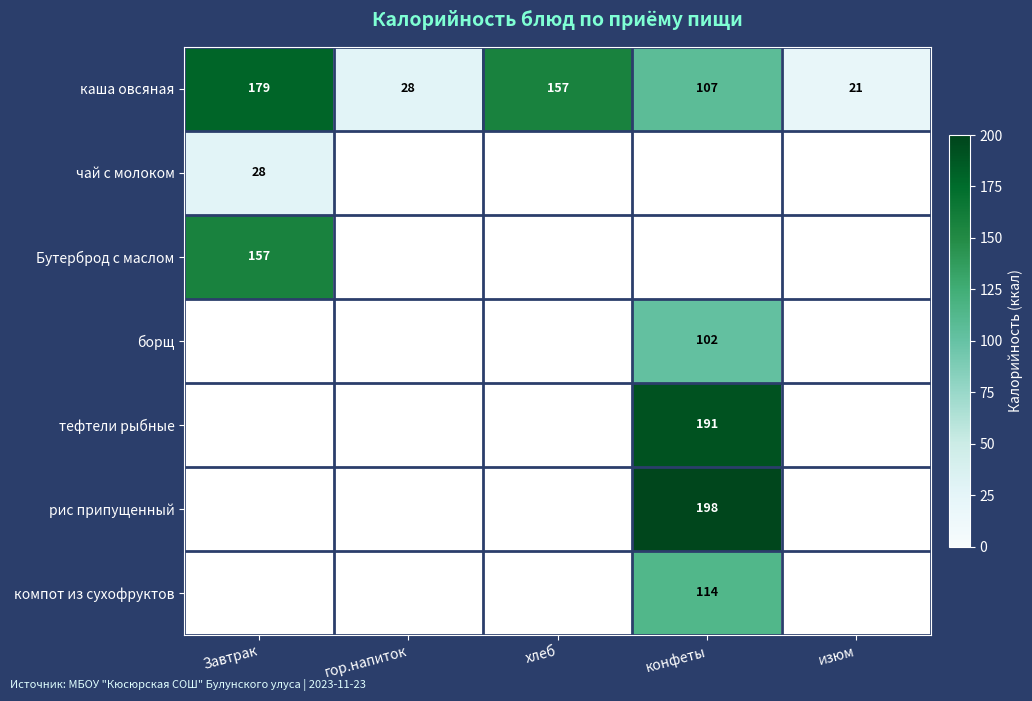

What is the maximum value shown in the chart?

198.0